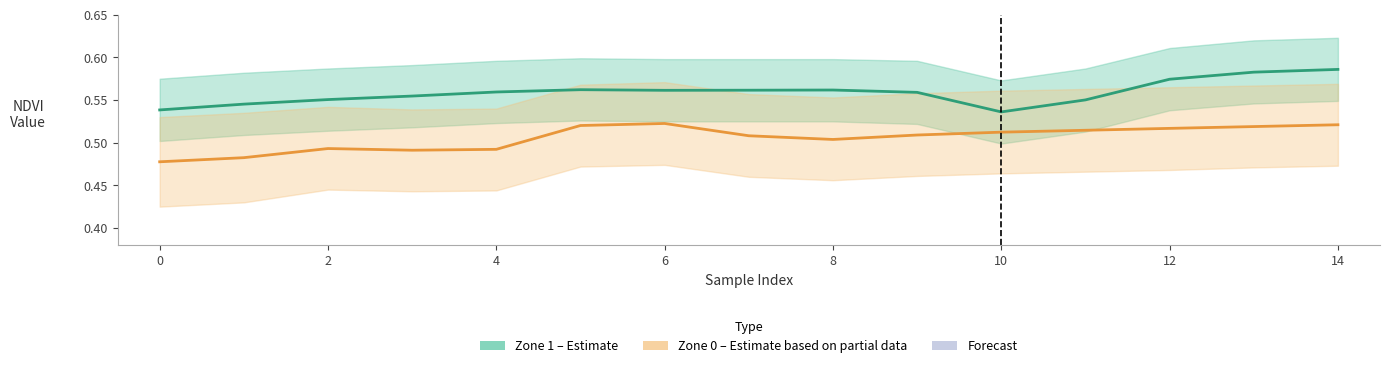

At which category is the sum across all series the highest?

14